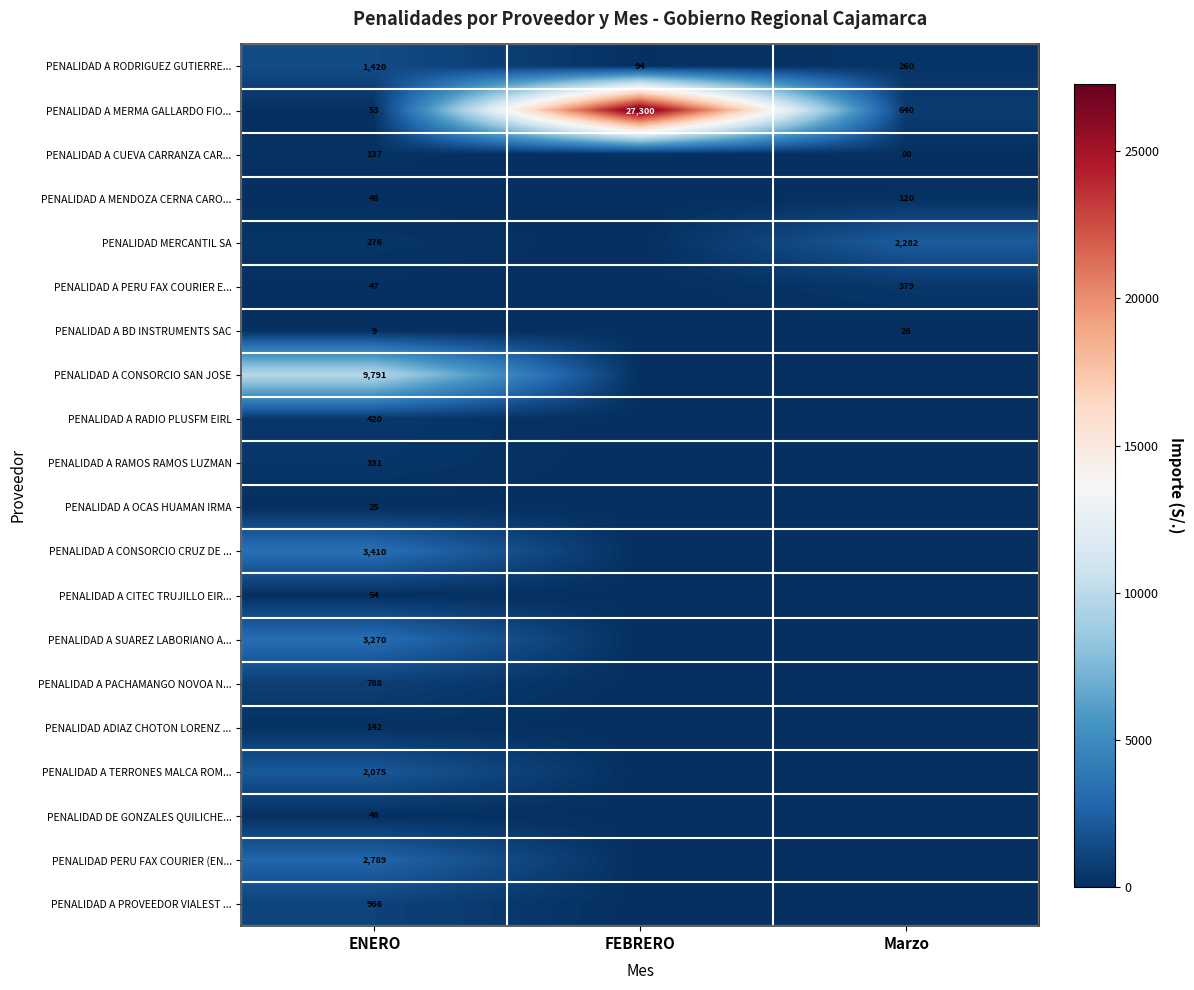

What is the average value of the PENALIDAD A RODRIGUEZ GUTIERRE... series?

591